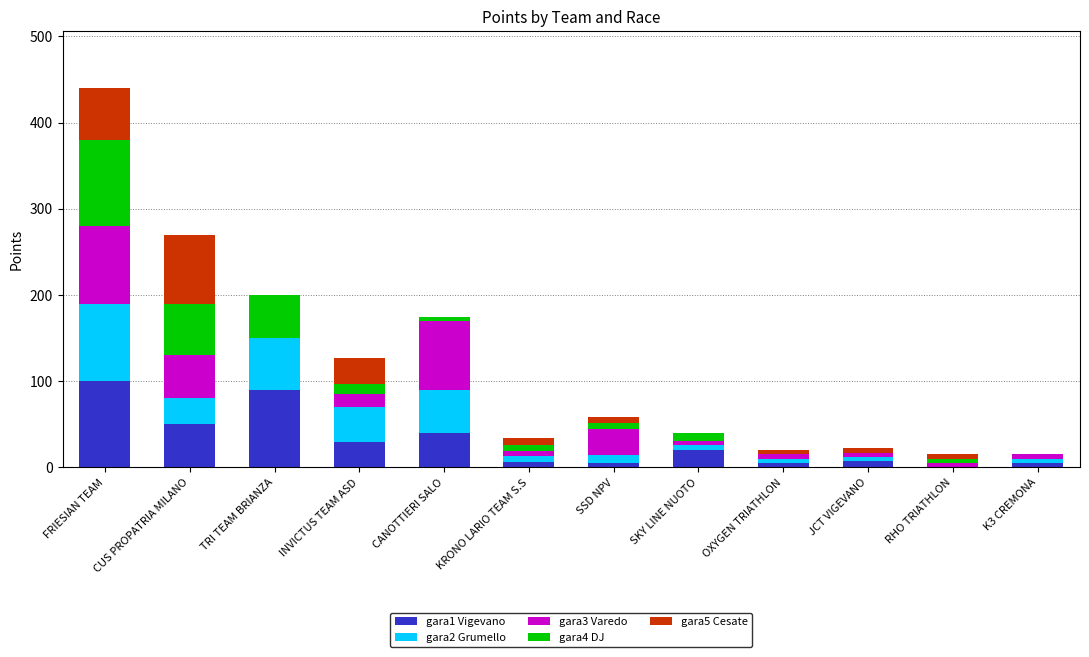

How many series are shown in this chart?

5